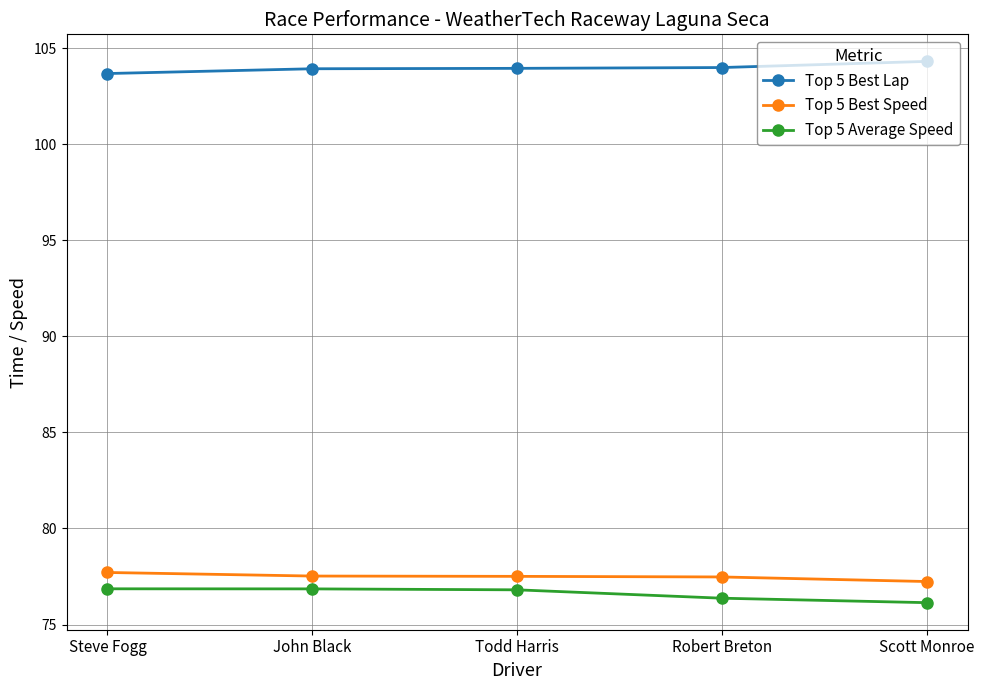

What is the maximum value for Top 5 Best Speed?

77.7